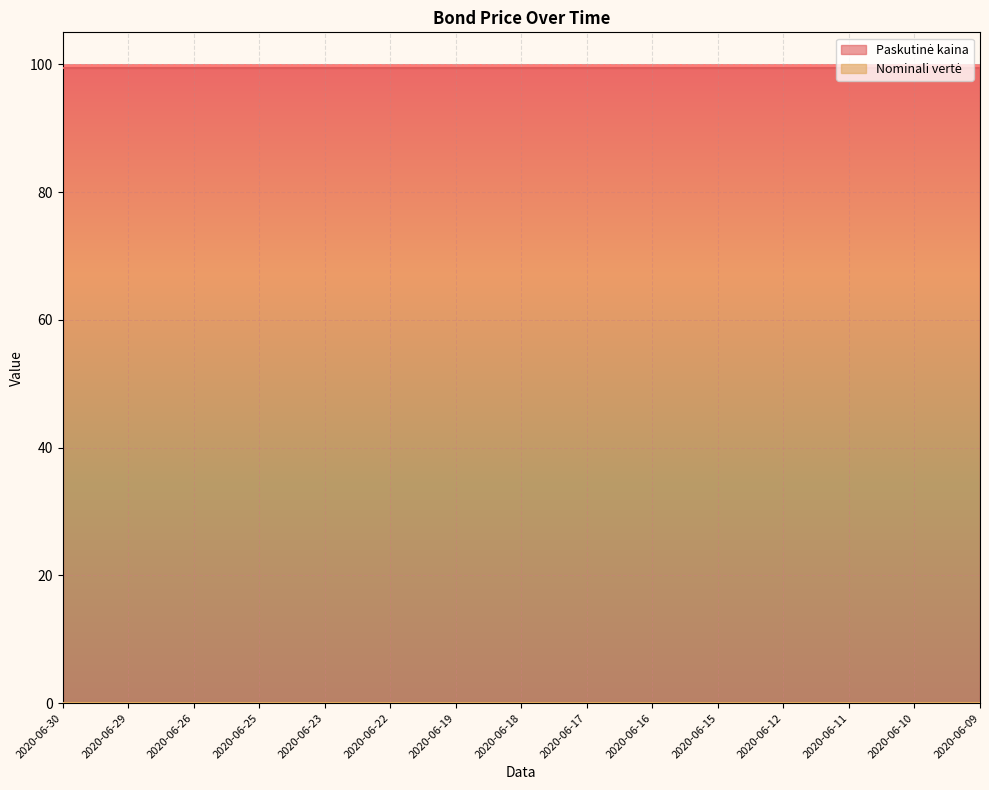

Which label corresponds to the smallest value in the chart?

2020-06-30